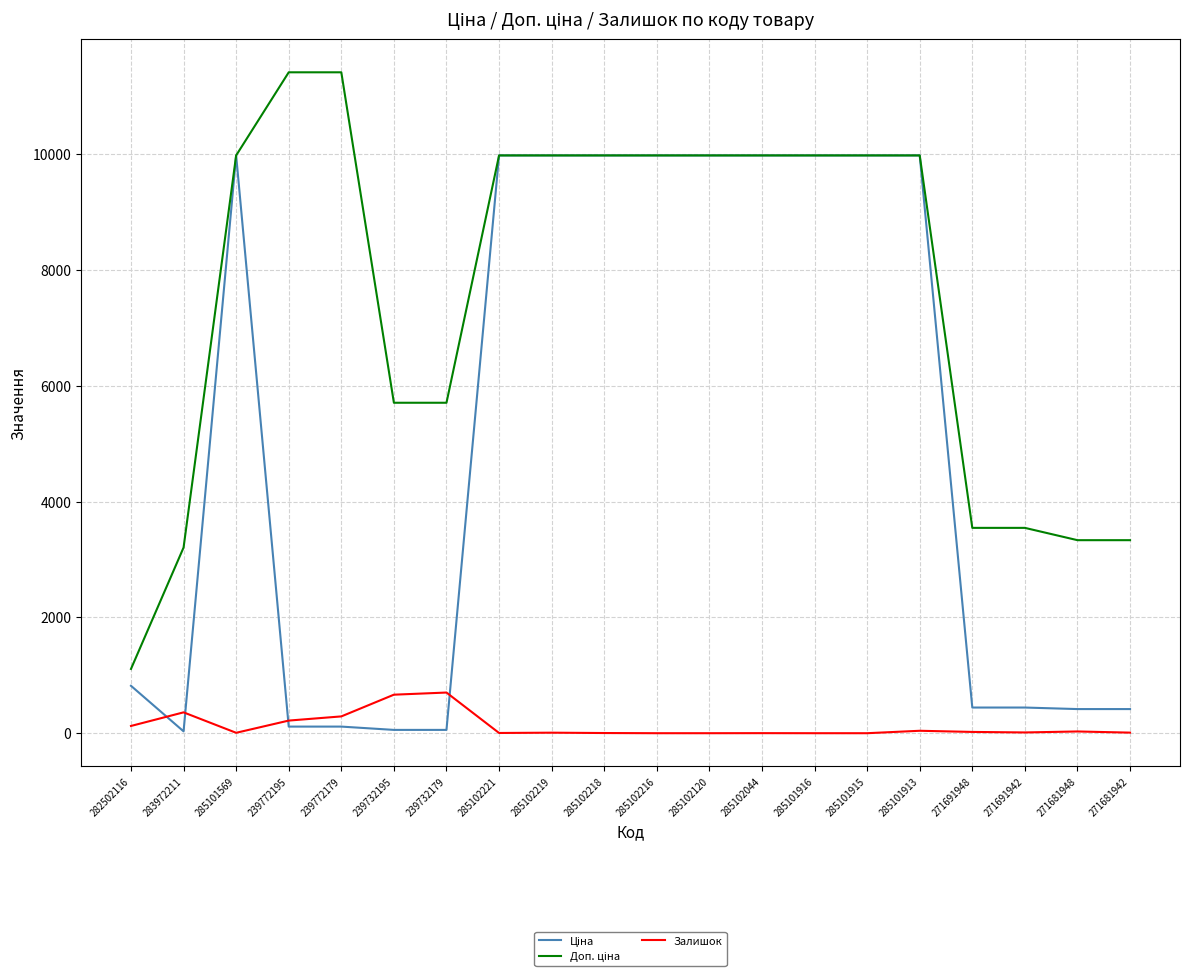

The Залишок series shows 4.0 at 285102221. True or false?

True